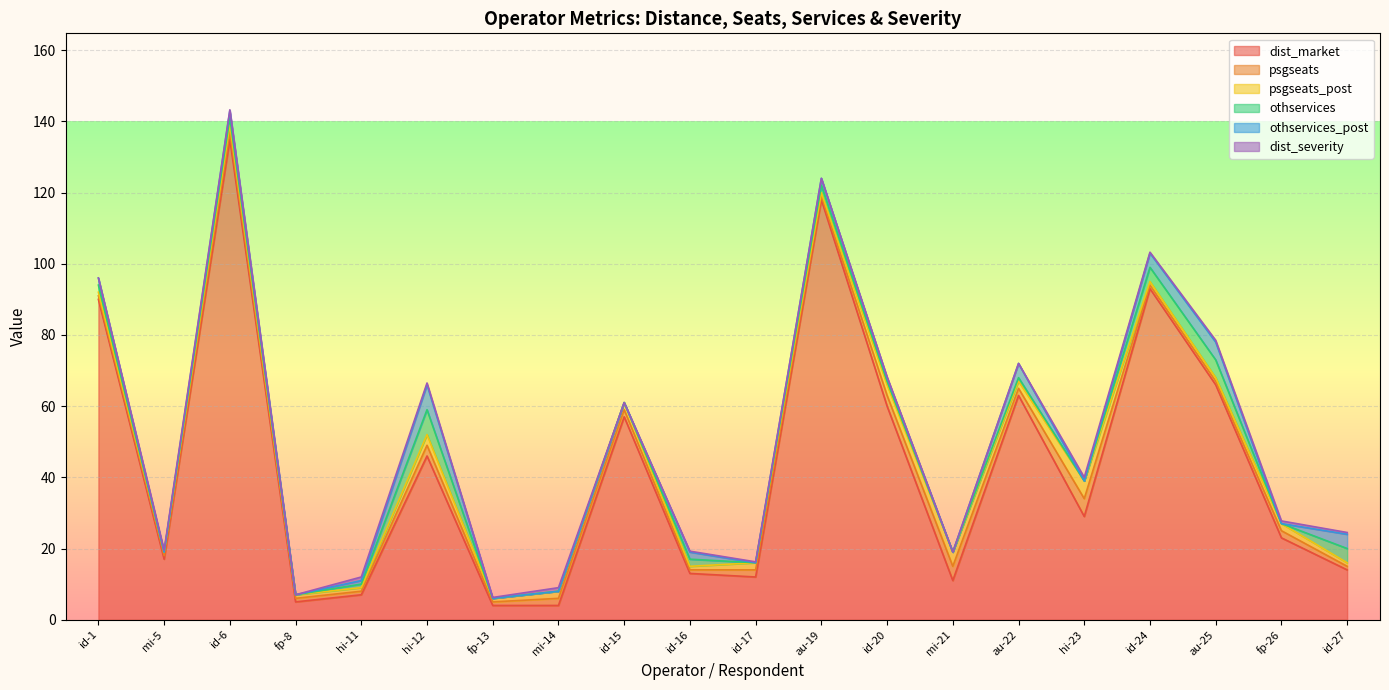

Count the number of data series in this chart.

6